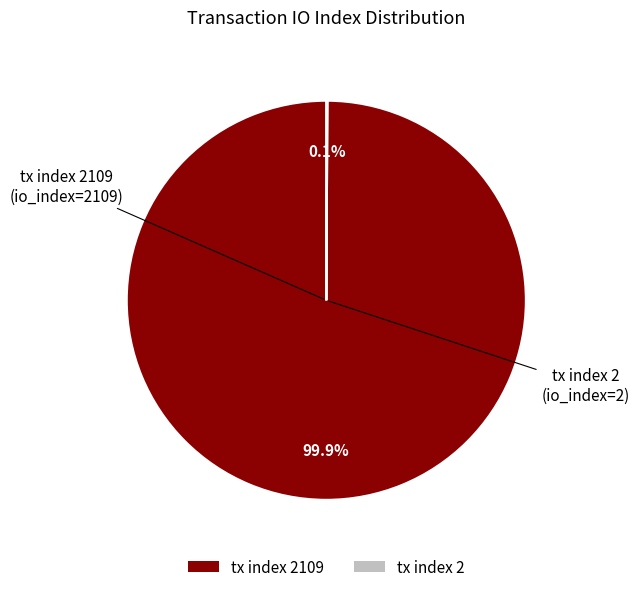

Is there a majority slice in this chart?

Yes